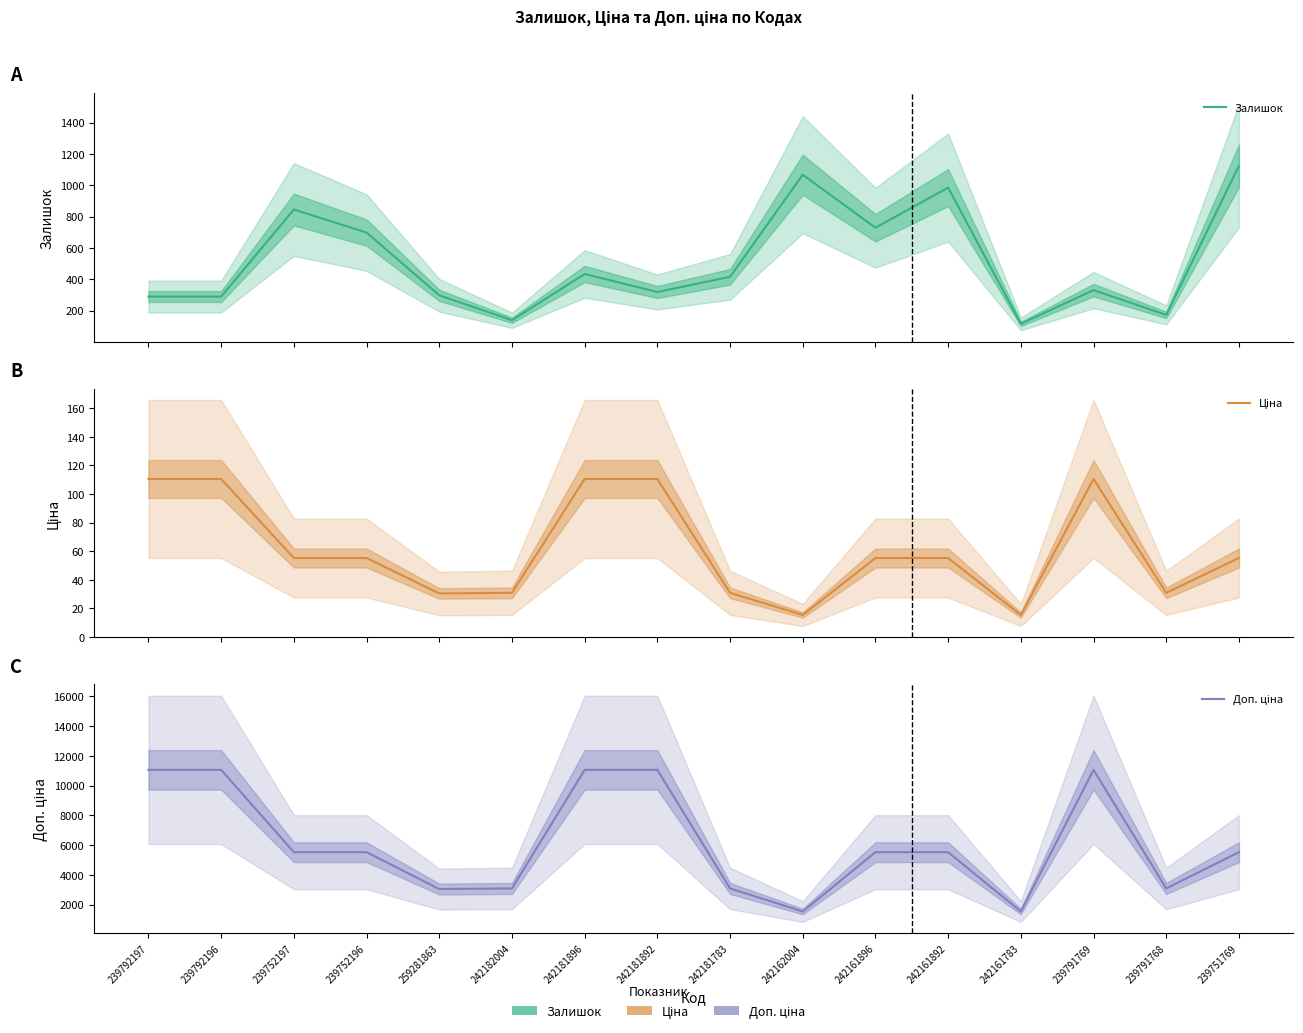

Where does the Залишок series first go above 416?

239752197